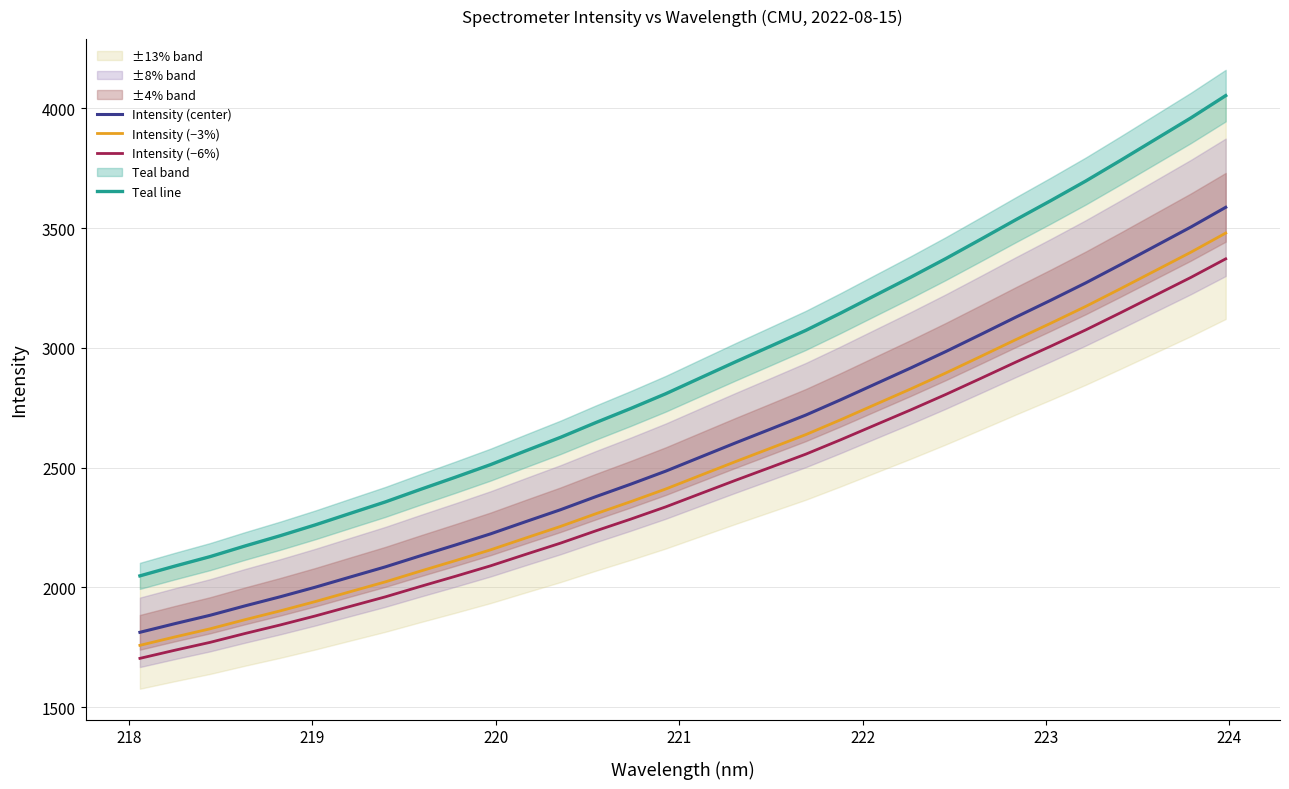

True or false: Intensity (−6%) and Intensity (center) intersect in this chart.

False